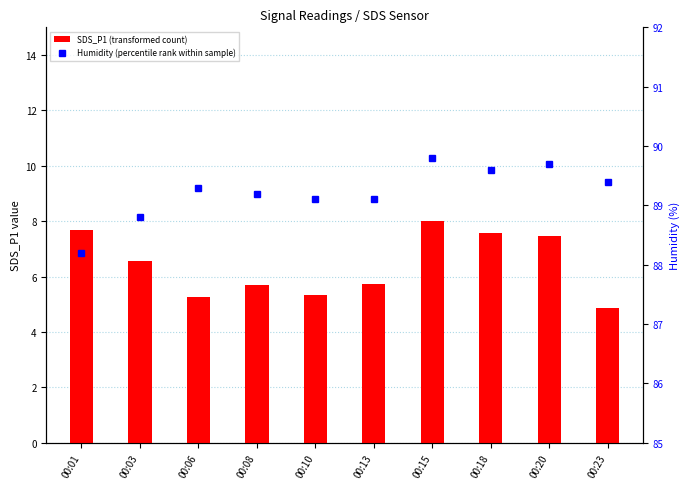

At which category does the chart reach its minimum across all series?

00:23